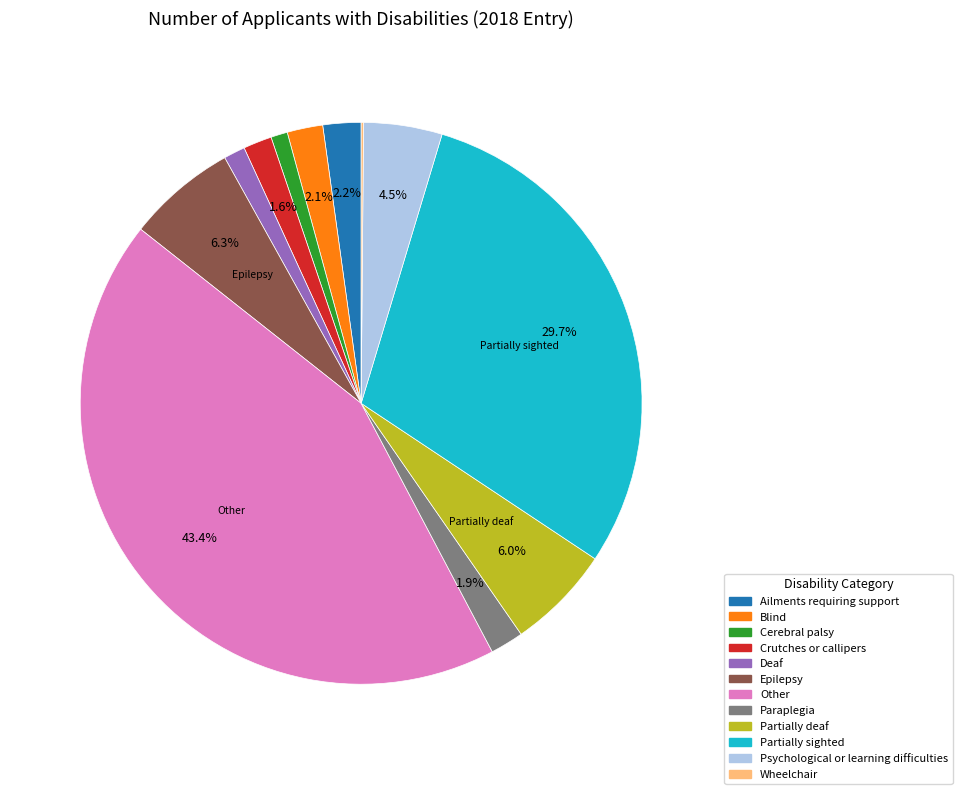

Which has a higher value, Crutches or callipers or Other?

Other